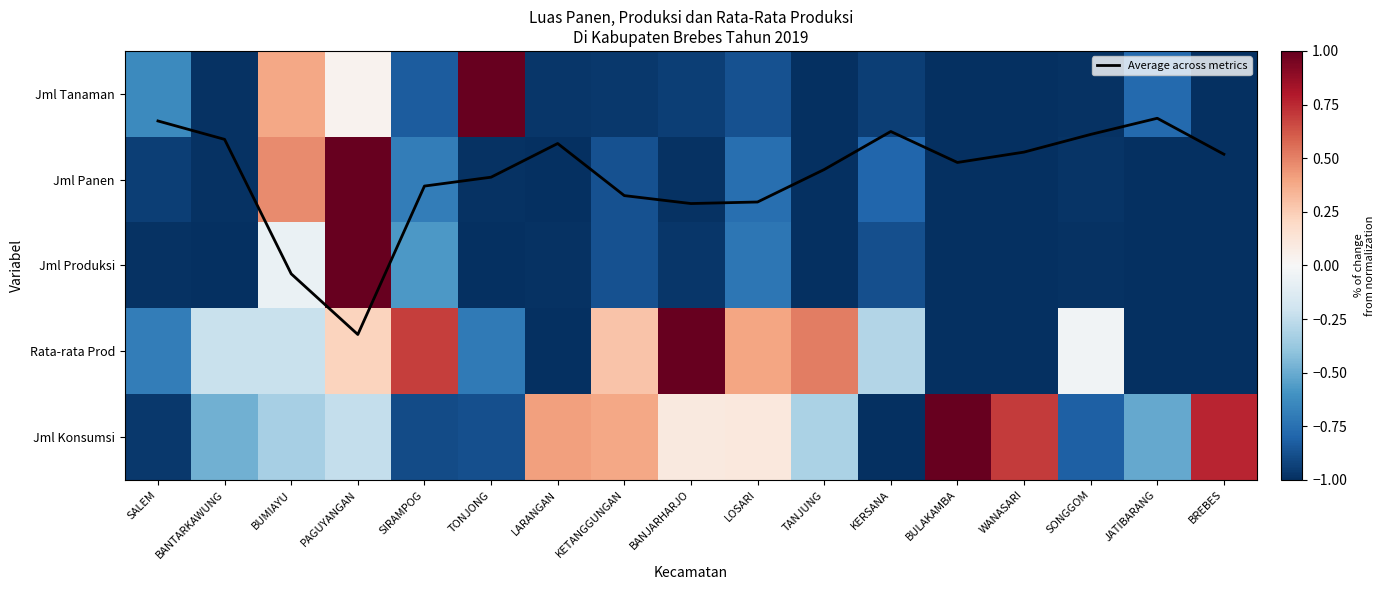

What is the difference between the maximum and second lowest values in the Jml Panen series?

2.0